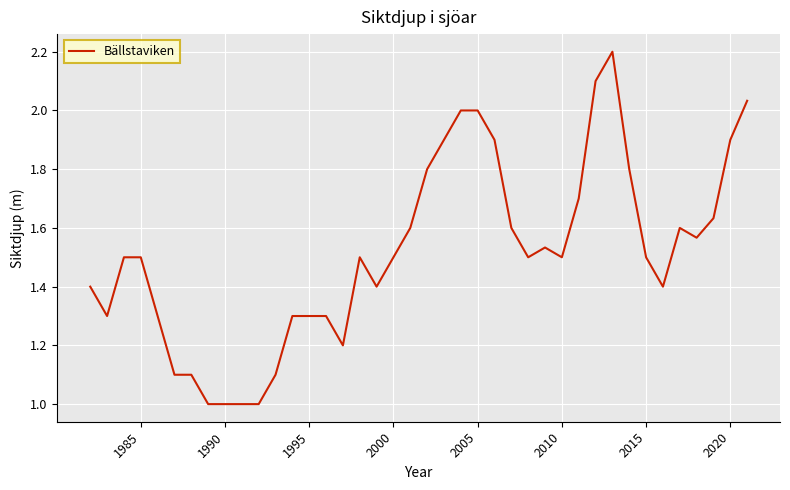

What is the minimum value shown in the chart?

1.0